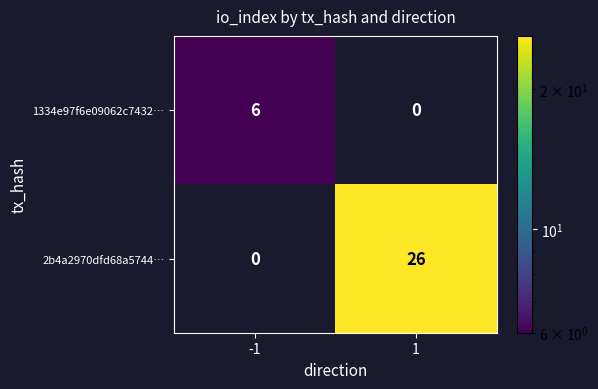

The 2b4a2970dfd68a5744… series shows 0 at -1. True or false?

True